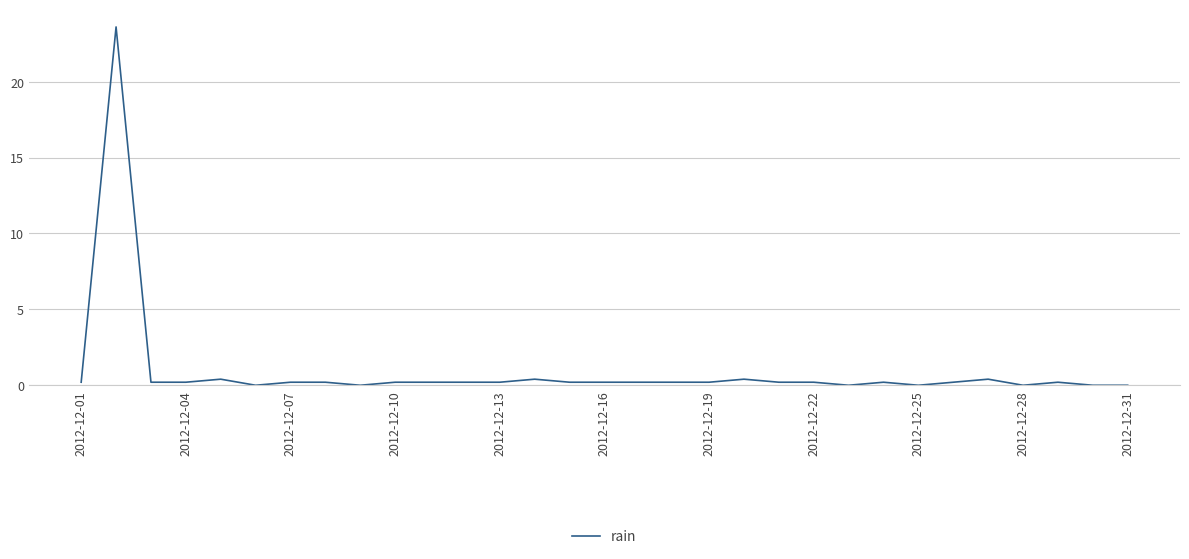

What is the difference between the maximum and minimum values?

23.6